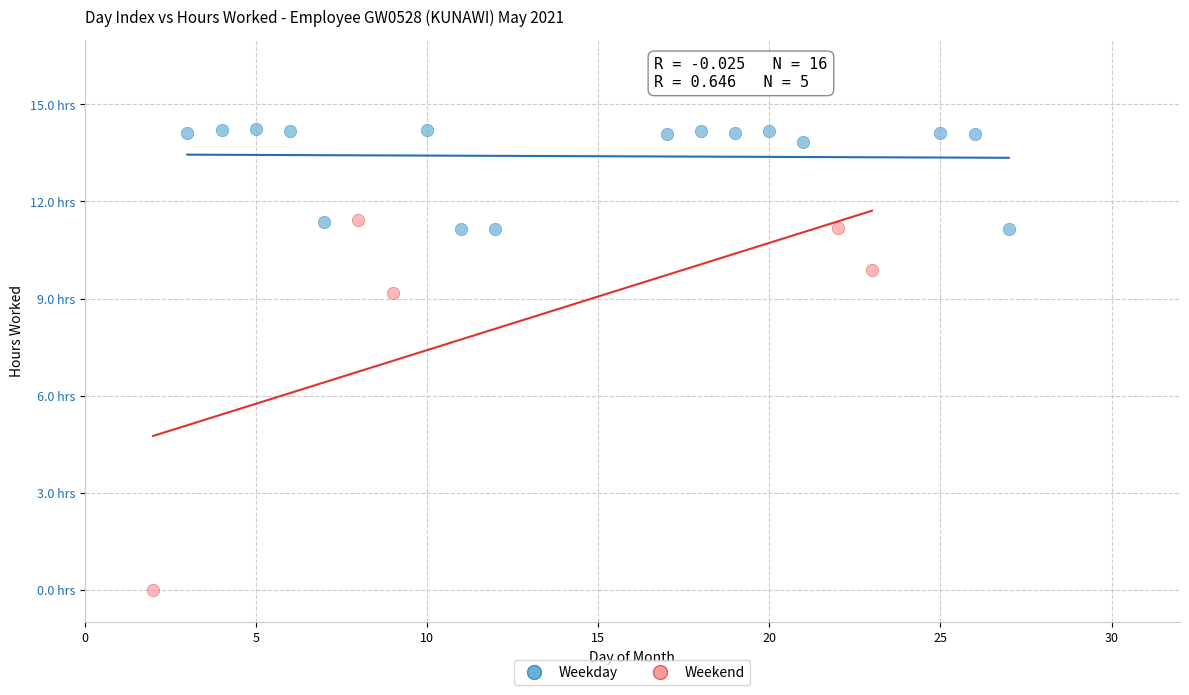

What are all the series names shown in the legend?

Weekday, Weekend